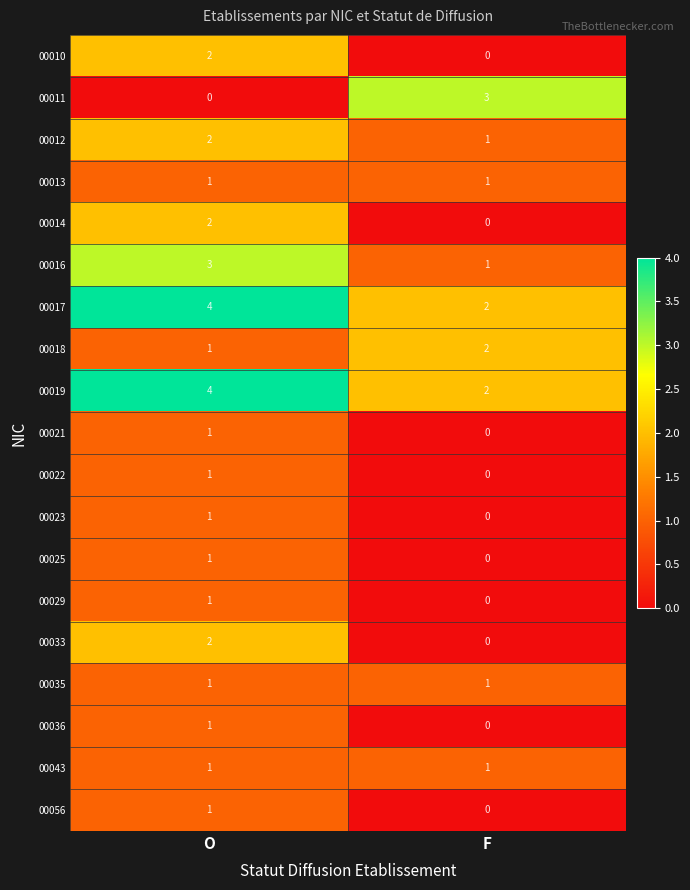

What is the difference between the highest and lowest values at O?

4